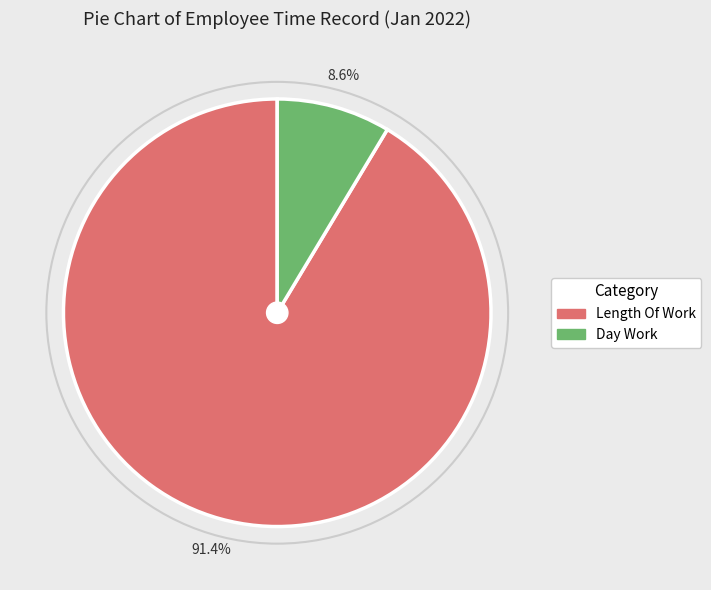

Count the number of slices in the pie.

2